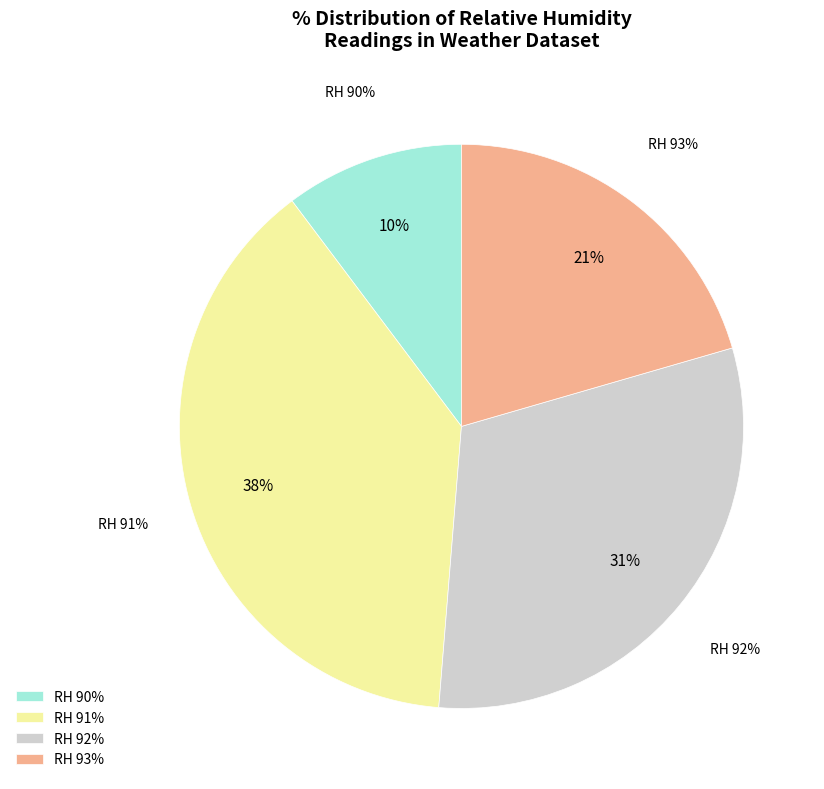

True or false: 6 accounts for 1% of the total.

False